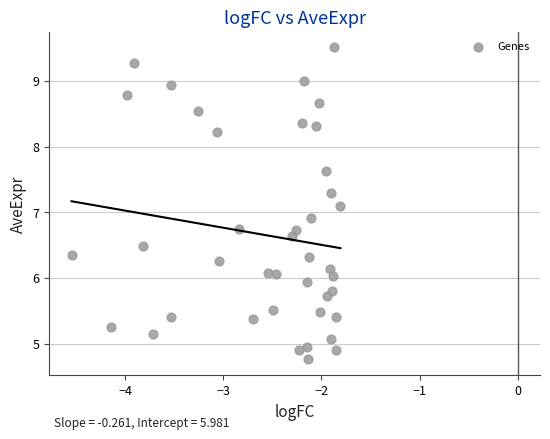

What is the range of X values (max minus min)?

2.7